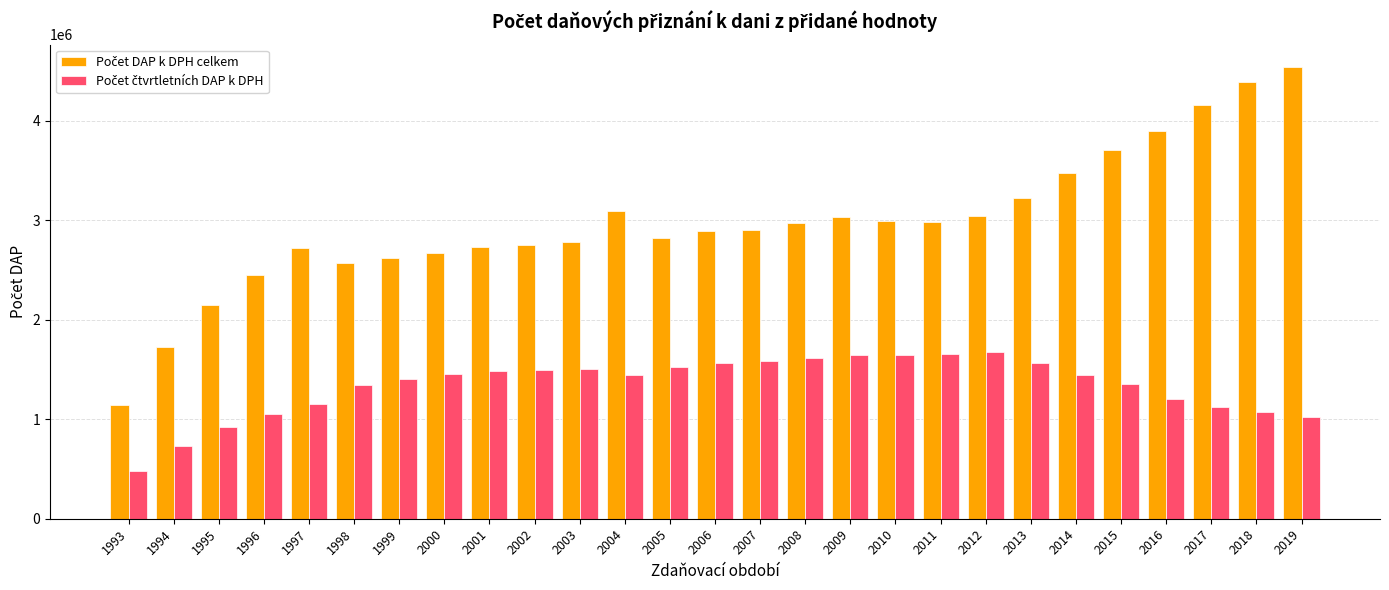

What is the total value across all series at 1997?

3873008